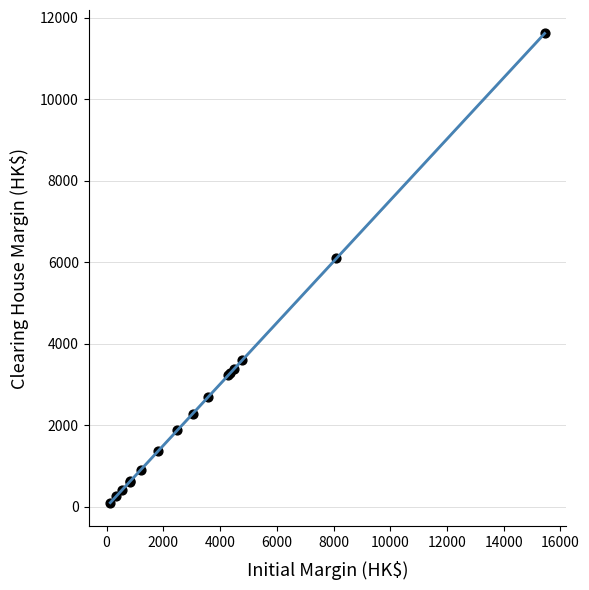

What Y value in the scatter plot is closest to 5854?

6090